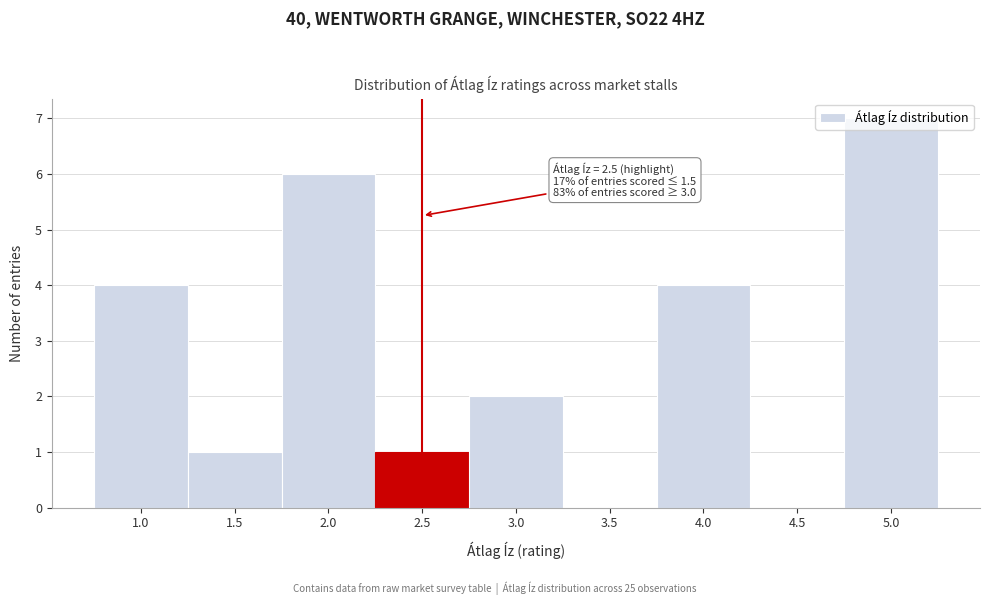

Over which range of the x-axis is the bar tallest?

4.75 to 5.25